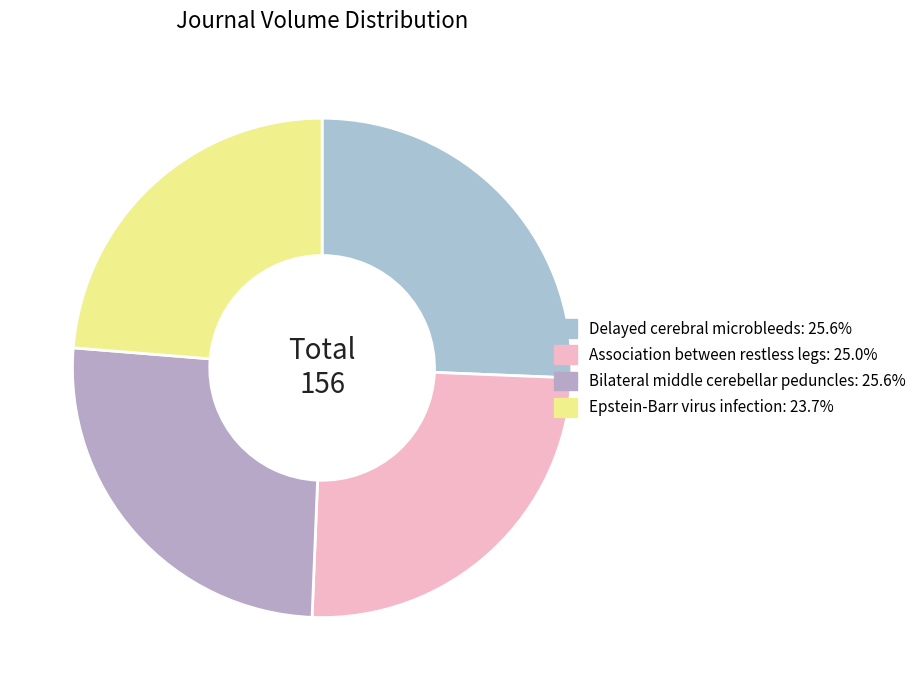

Rank the categories by value from lowest to highest.

Epstein-Barr virus infection, Association between restless legs, Delayed cerebral microbleeds, Bilateral middle cerebellar peduncles